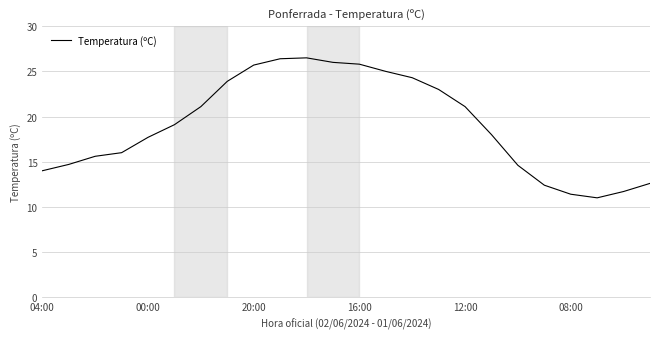

What is the smallest value displayed?

11.0